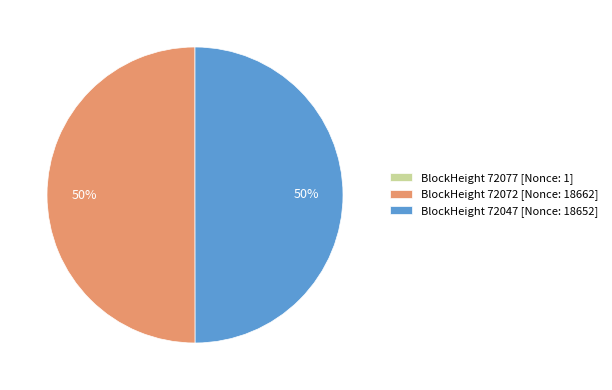

To the nearest percent, what percentage of the pie is BlockHeight 72072 [Nonce: 18662]?

50%